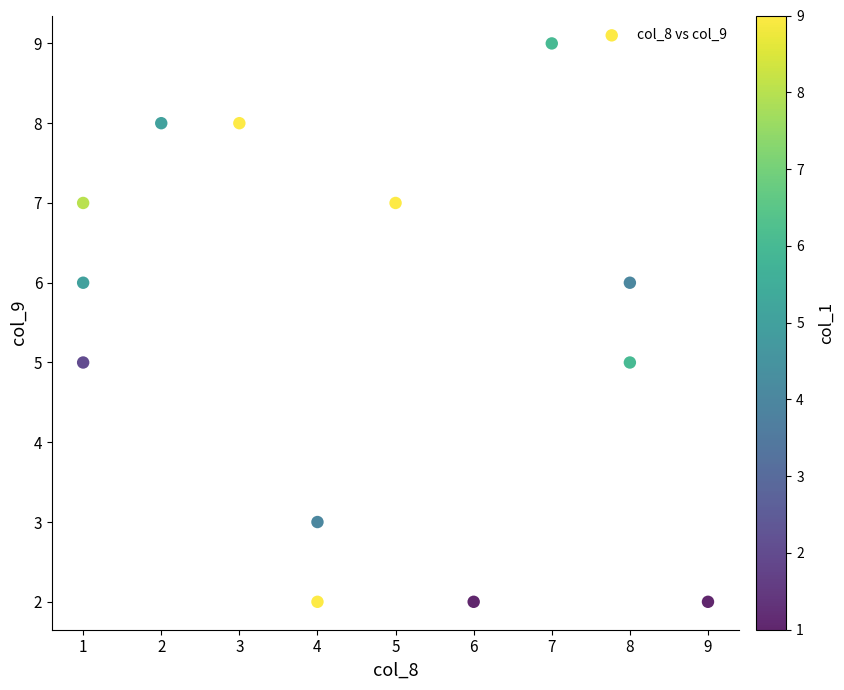

What is the range of Y values (max minus min)?

7